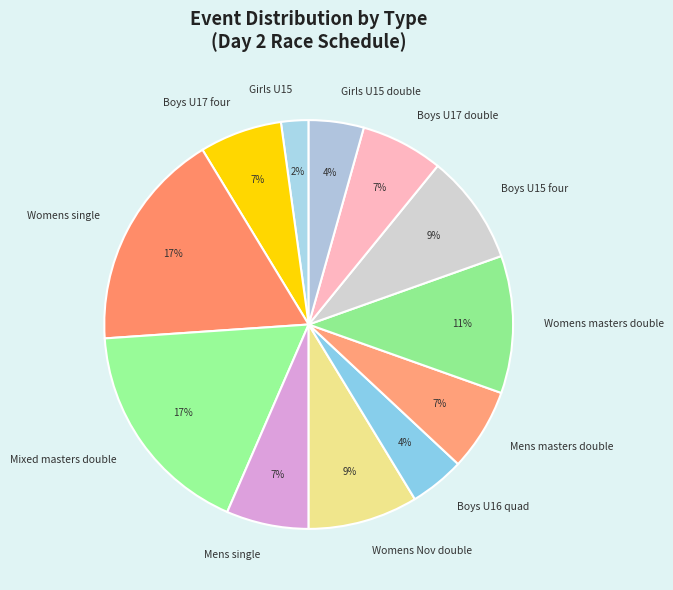

To the nearest percent, what is the difference between the Womens Nov double and Mens single slice percentages?

2%